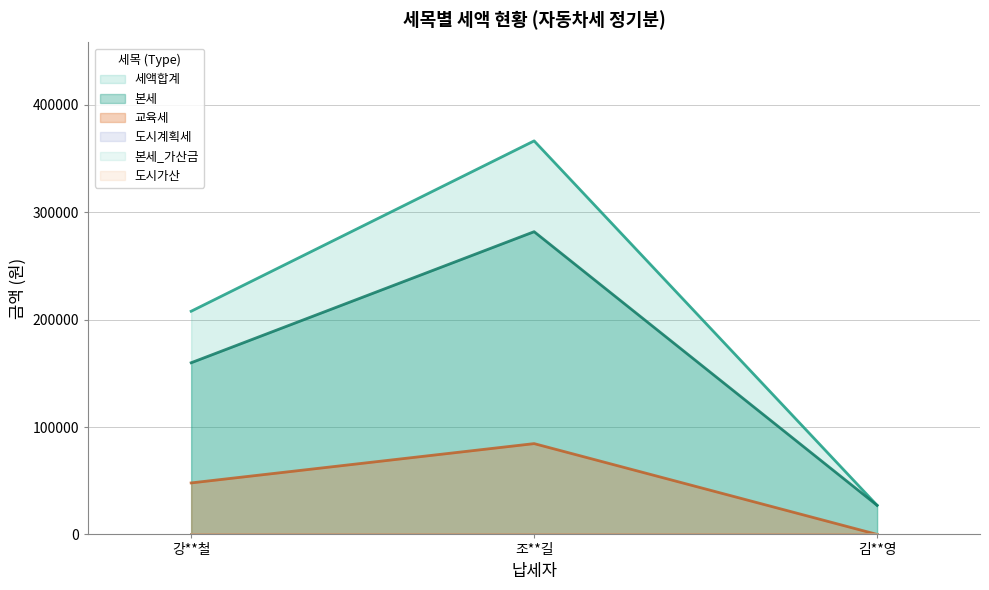

Is the value of 도시가산 at 김**영 greater than the value of 본세_중가산금 at 강**철?

No